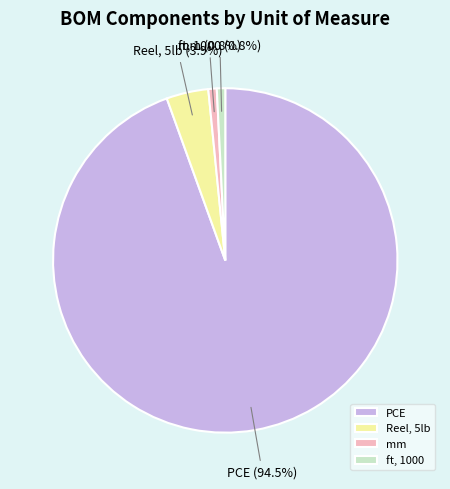

What is the largest slice in the pie chart?

PCE